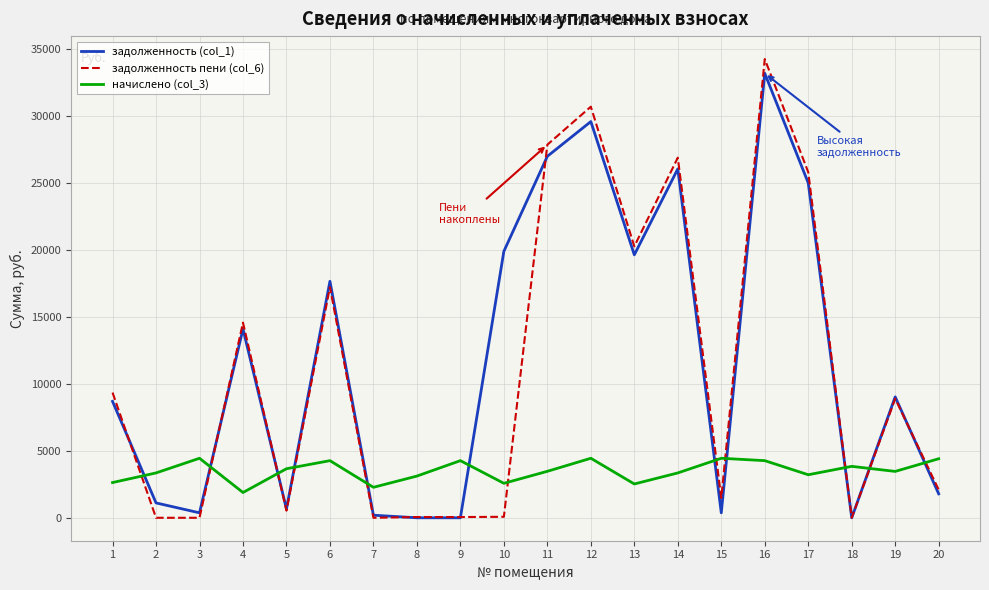

At which category does начислено (col_3) reach its first local peak?

3